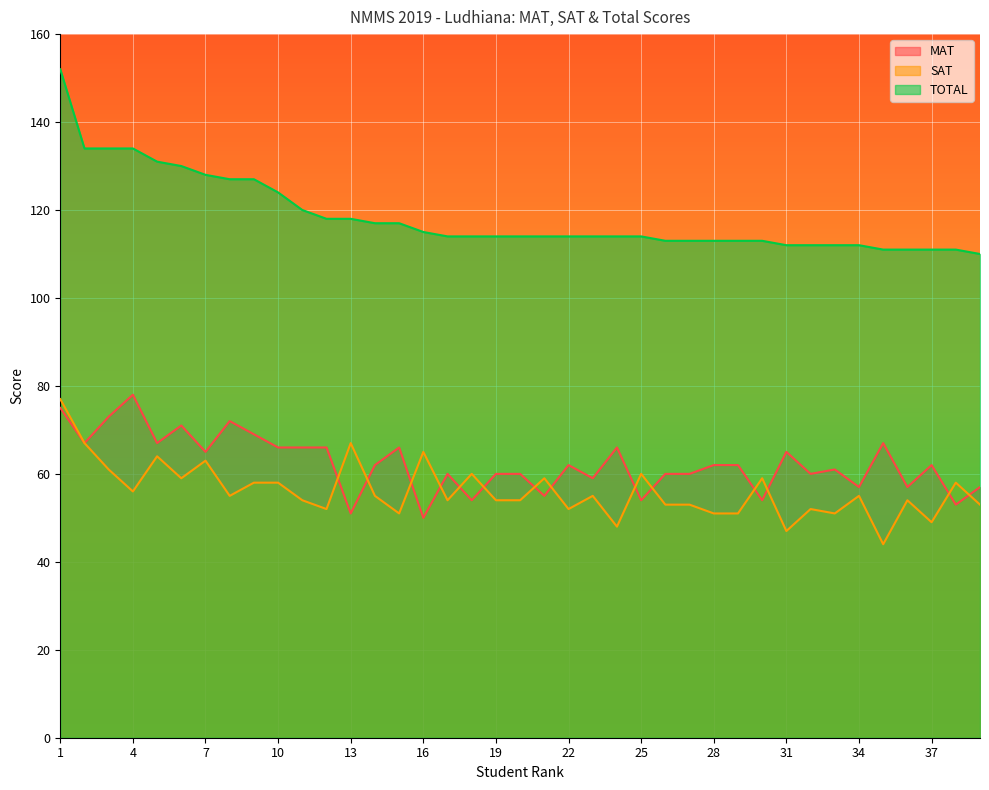

At which label does TOTAL first exceed 114?

1